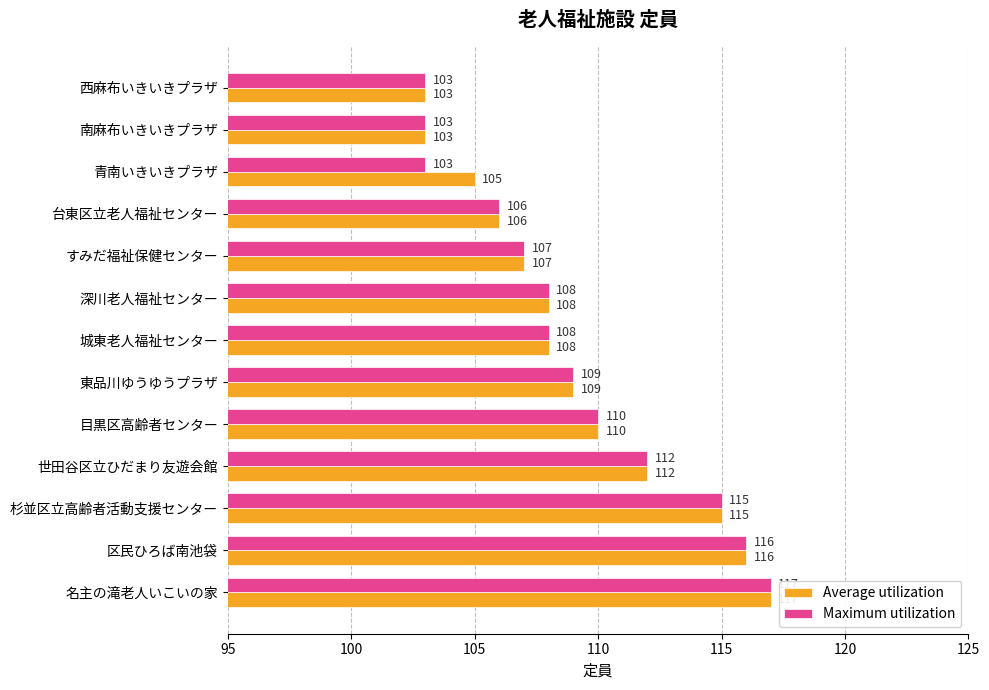

Which series has the largest total across all categories?

Average utilization